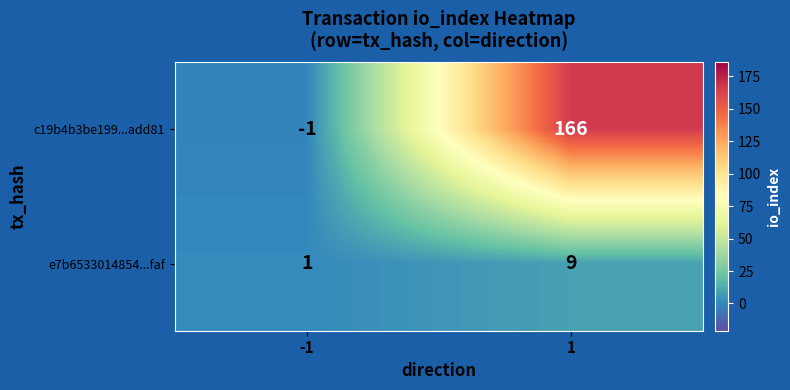

Reading right to left, list all the values displayed in this chart.

c19b4b3be199...add81: 166	-1
e7b6533014854...faf: 9	1